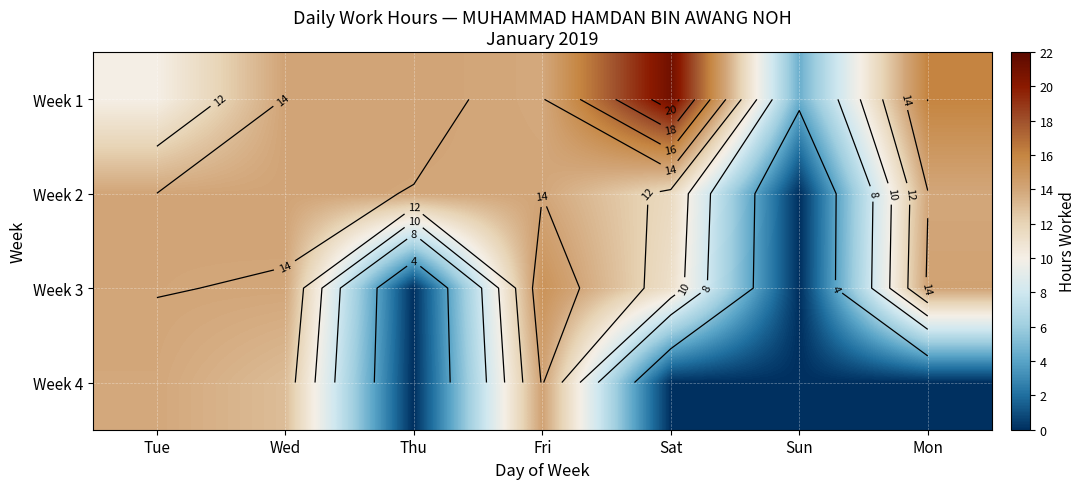

What is the maximum value for Week 4?

14.2